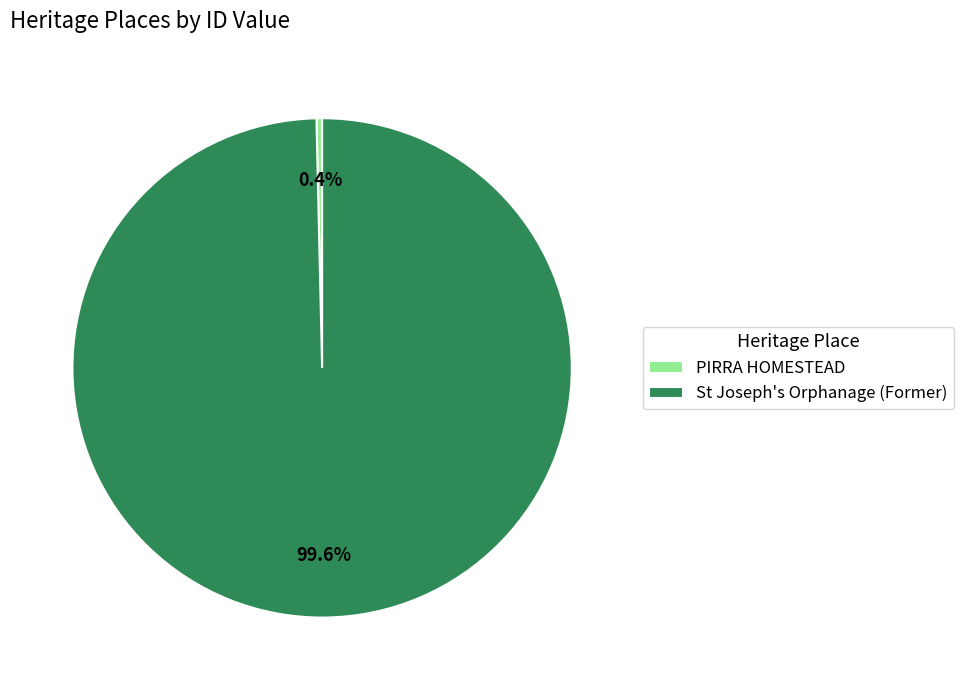

Combined, do PIRRA HOMESTEAD and St Joseph's Orphanage (Former) account for over 50%?

Yes